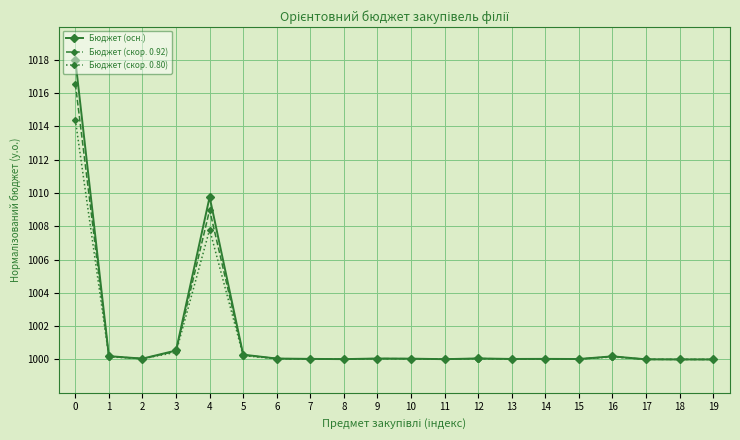

List the series in order of their peak value, lowest first.

Бюджет (скор. 0.80), Бюджет (скор. 0.92), Бюджет (осн.)